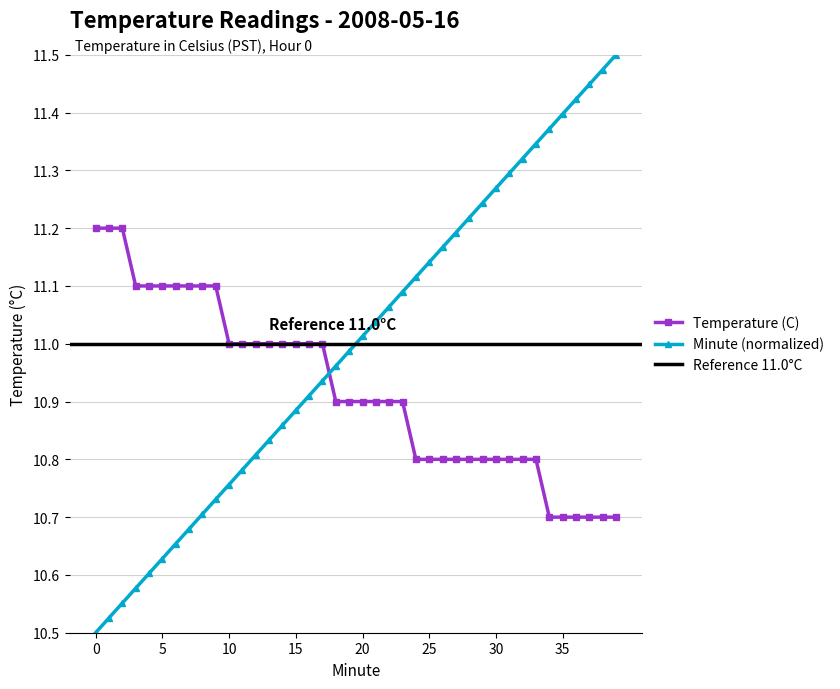

Reading left to right, list all the values displayed in this chart.

Temperature (C): 0=11.2	1=11.2	2=11.2	3=11.1	4=11.1	5=11.1	6=11.1	7=11.1	8=11.1	9=11.1	10=11.0	11=11.0	12=11.0	13=11.0	14=11.0	15=11.0	16=11.0	17=11.0	18=10.9	19=10.9	20=10.9	21=10.9	22=10.9	23=10.9	24=10.8	25=10.8	26=10.8	27=10.8	28=10.8	29=10.8	30=10.8	31=10.8	32=10.8	33=10.8	34=10.7	35=10.7	36=10.7	37=10.7	38=10.7	39=10.7
Minute: 0=10.5	1=10.5	2=10.6	3=10.6	4=10.6	5=10.6	6=10.7	7=10.7	8=10.7	9=10.7	10=10.8	11=10.8	12=10.8	13=10.8	14=10.9	15=10.9	16=10.9	17=10.9	18=11.0	19=11.0	20=11.0	21=11.0	22=11.1	23=11.1	24=11.1	25=11.1	26=11.2	27=11.2	28=11.2	29=11.2	30=11.3	31=11.3	32=11.3	33=11.3	34=11.4	35=11.4	36=11.4	37=11.4	38=11.5	39=11.5